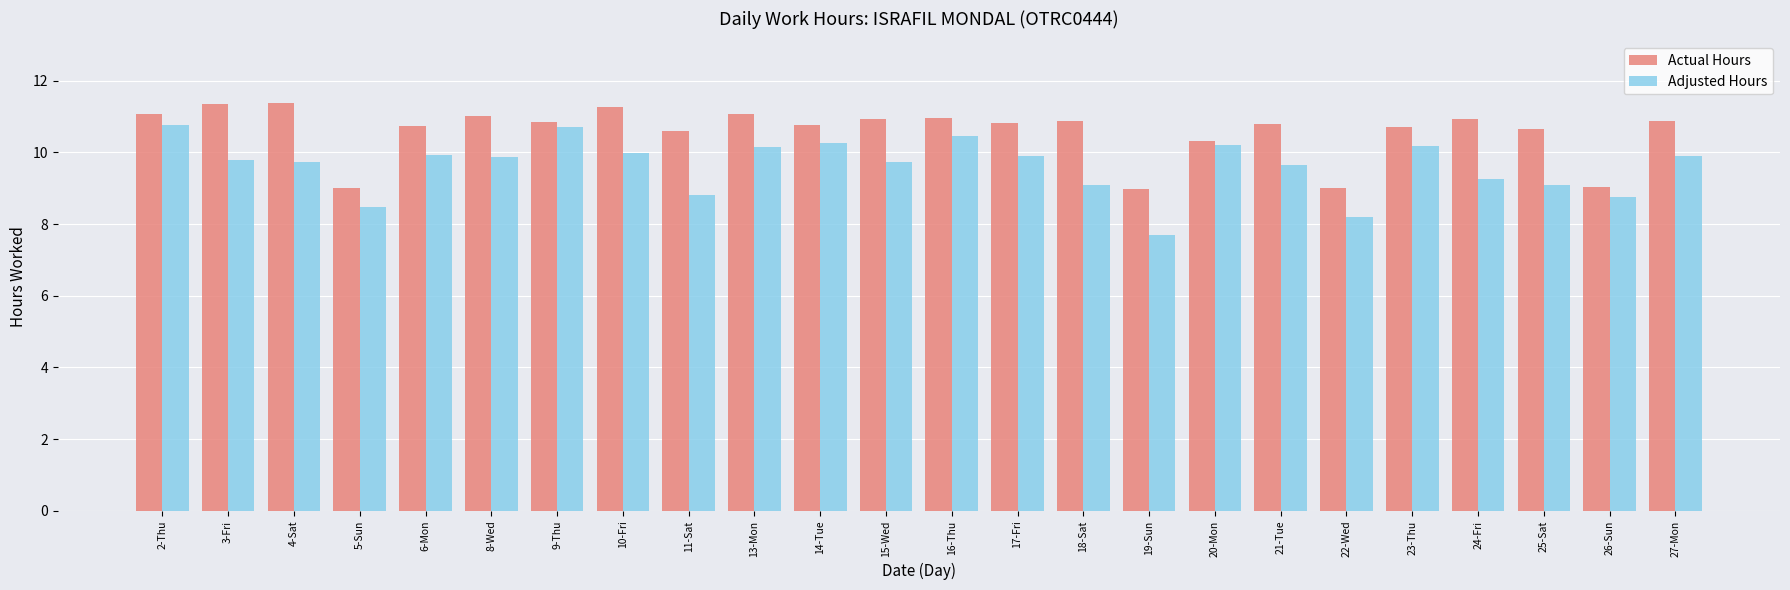

What is the label of the 15th bar from the left?

18-Sat